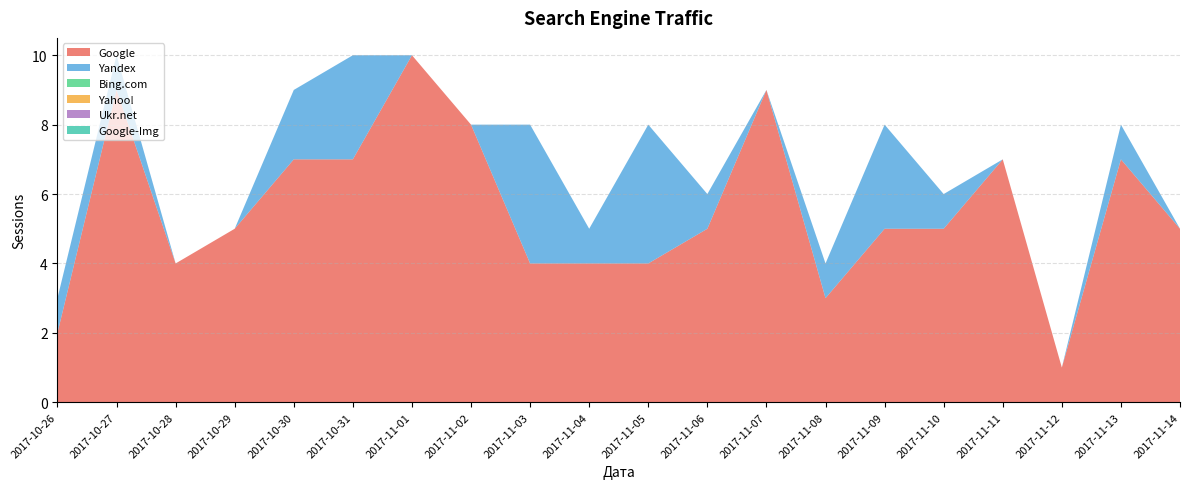

Reading left to right, extract all data points from this chart.

Google: 2	9	4	5	7	7	10	8	4	4	4	5	9	3	5	5	7	1	7	5
Yandex: 1	1	0	0	2	3	0	0	4	1	4	1	0	1	3	1	0	0	1	0
Bing.com: 0	0	0	0	0	0	0	0	0	0	0	0	0	0	0	0	0	0	0	0
Yahoo!: 0	0	0	0	0	0	0	0	0	0	0	0	0	0	0	0	0	0	0	0
Ukr.net: 0	0	0	0	0	0	0	0	0	0	0	0	0	0	0	0	0	0	0	0
Google-Img: 0	0	0	0	0	0	0	0	0	0	0	0	0	0	0	0	0	0	0	0